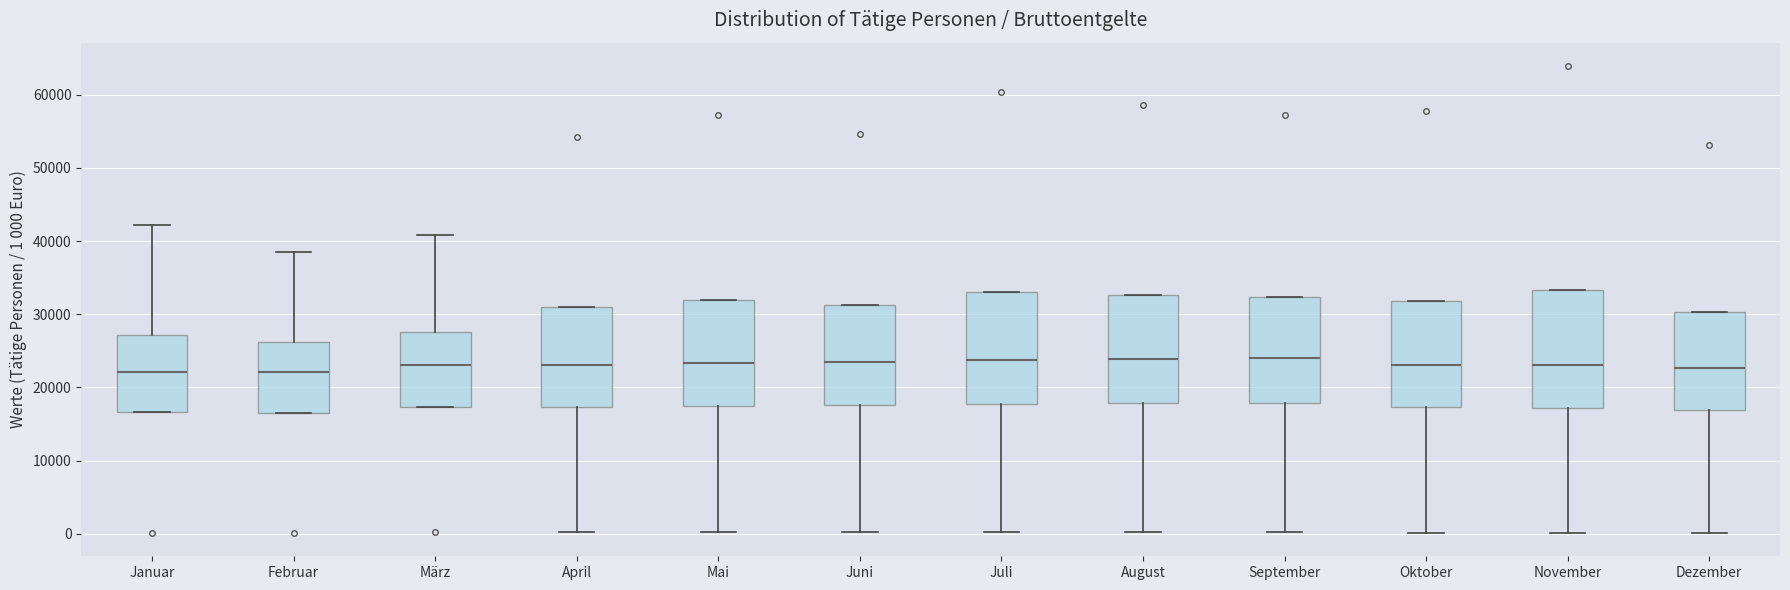

Reading left to right, read every box against the y-axis: the position of its median line, the range the box covers, and the ends of its whiskers. The values are not printed on the chart, so give them approximately, as read against the axis.

Januar: median 22000, box 17000 to 27000, whiskers 17000 to 42000
Februar: median 22000, box 17000 to 26000, whiskers 17000 to 39000
März: median 23000, box 17000 to 28000, whiskers 17000 to 41000
April: median 23000, box 17000 to 31000, whiskers 0 to 31000
Mai: median 23000, box 17000 to 32000, whiskers 0 to 32000
Juni: median 23000, box 18000 to 31000, whiskers 0 to 31000
Juli: median 24000, box 18000 to 33000, whiskers 0 to 33000
August: median 24000, box 18000 to 33000, whiskers 0 to 33000
September: median 24000, box 18000 to 32000, whiskers 0 to 32000
Oktober: median 23000, box 17000 to 32000, whiskers 0 to 32000
November: median 23000, box 17000 to 33000, whiskers 0 to 33000
Dezember: median 23000, box 17000 to 30000, whiskers 0 to 30000